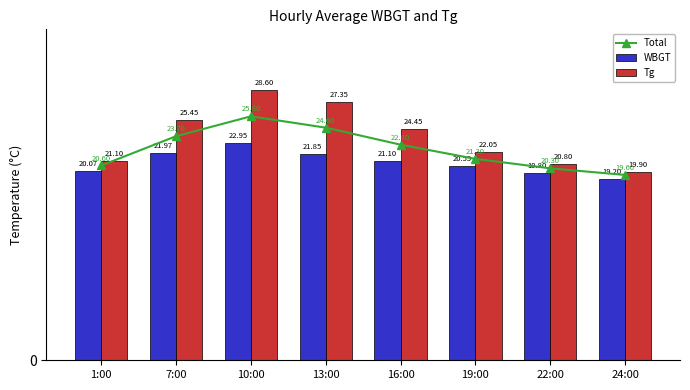

What is the spread (max minus min) of values at 16:00?

3.3